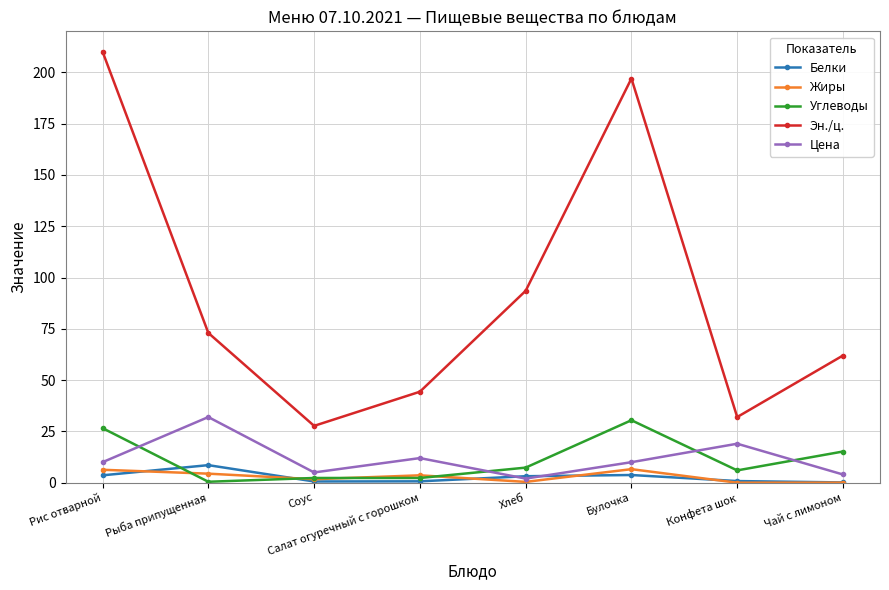

Which series changed the most between Рис отварной and Конфета шок?

Эн./ц.